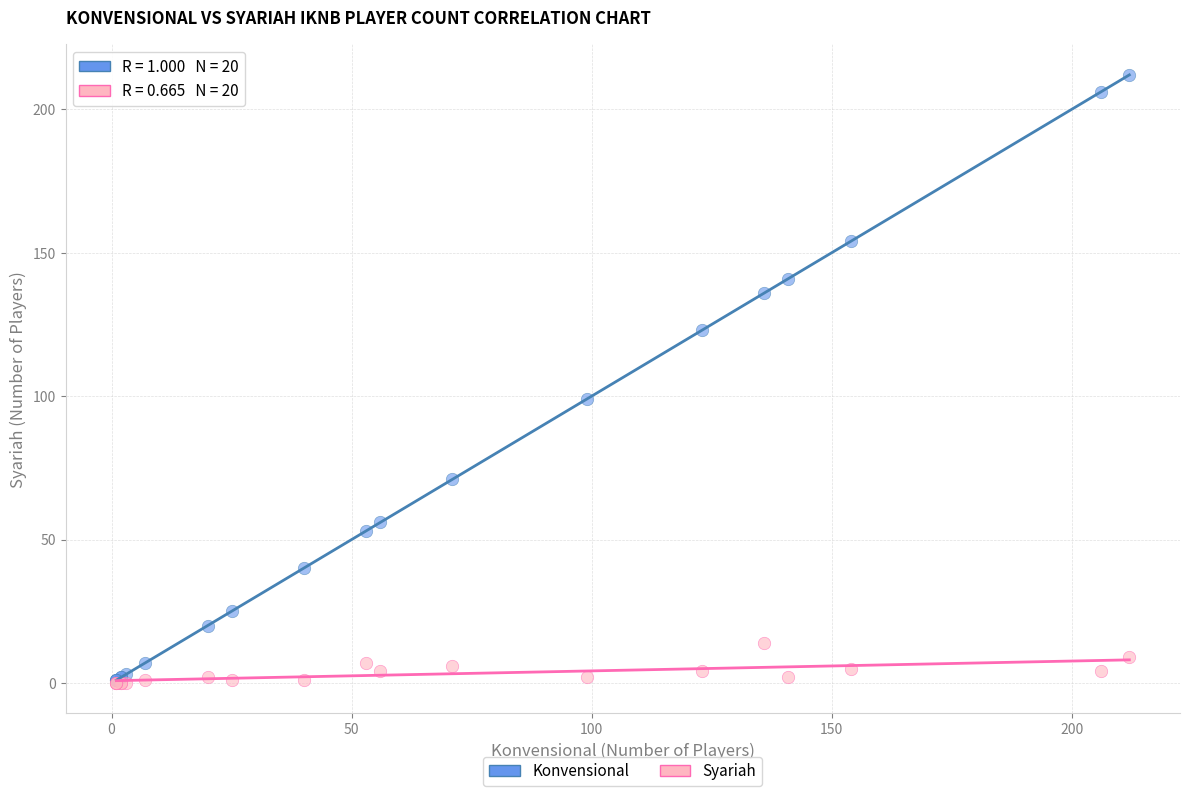

Which series reaches the maximum Y coordinate?

Konvensional